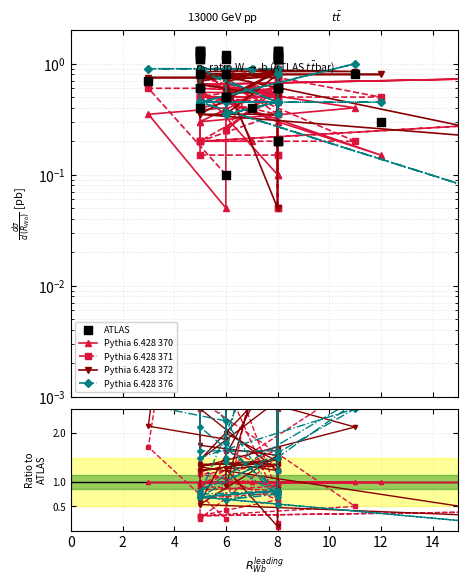

Is the value of Pythia 6.428 376 at 10 greater than the value of Pythia 6.428 371 at 15?

Yes